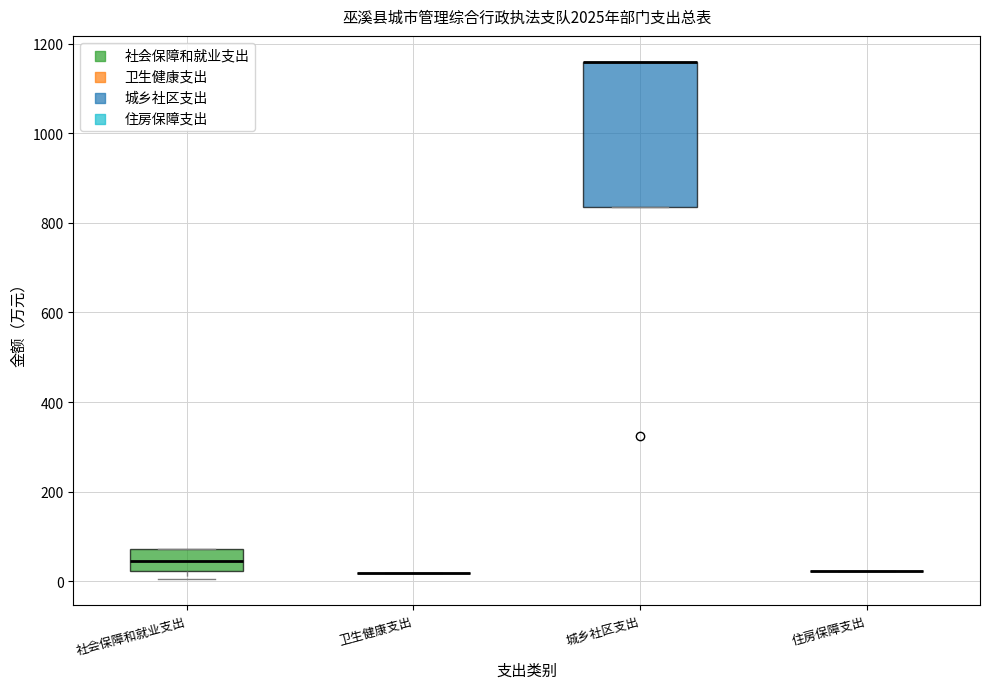

Reading left to right, transcribe this box plot: for each box, give where its median line is, the range the box spans, and where its two whiskers end, as read against the y-axis. The values are not printed on the chart, so give them approximately, as read against the axis.

社会保障和就业支出: median 40, box 20 to 80, whiskers 0 to 80
卫生健康支出: box collapsed to a line at 20, whiskers 20 to 20
城乡社区支出: median 1160 (drawn on the box's upper edge), box 840 to 1160, whiskers 840 to 1160
住房保障支出: box collapsed to a line at 20, whiskers 20 to 20